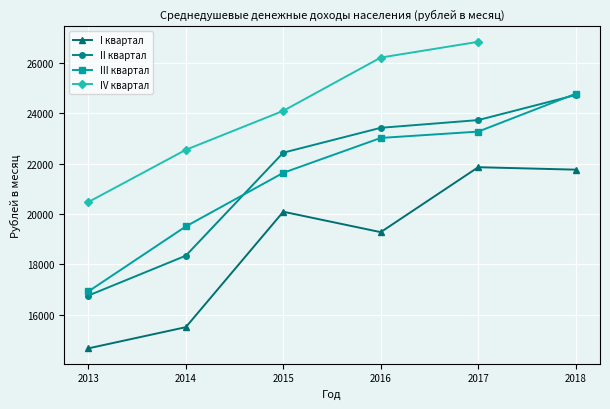

True or false: III квартал and II квартал intersect in this chart.

True